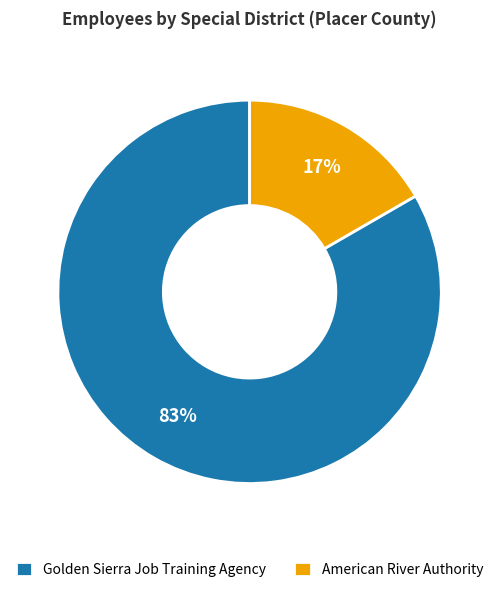

What is the smallest slice in the pie chart?

American River Authority